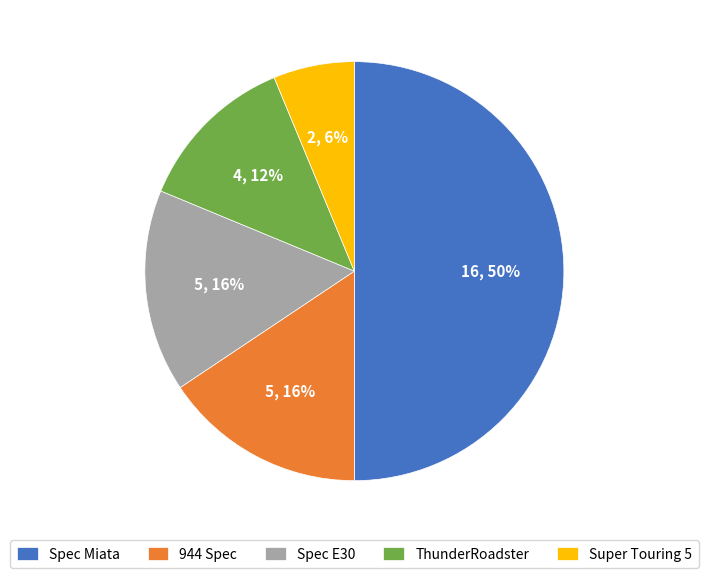

What percentage is the Super Touring 5 slice, to the nearest percent?

6%